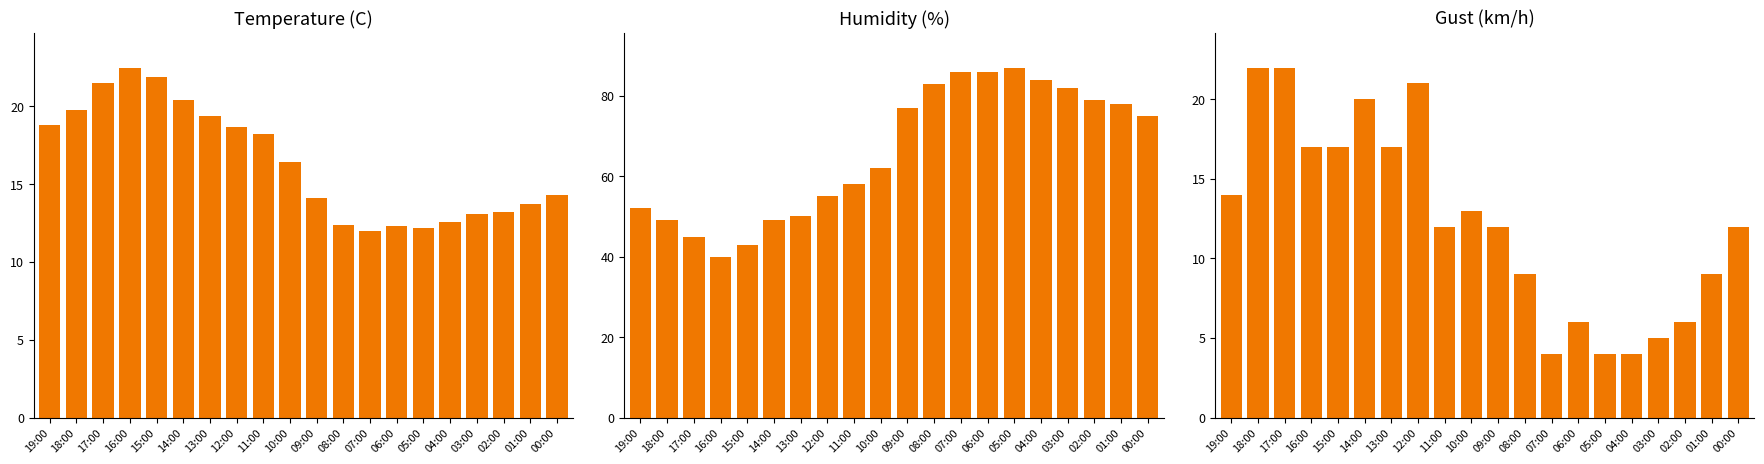

What is the value of the Humidity (%) bar at the 18th from the left?

79.0